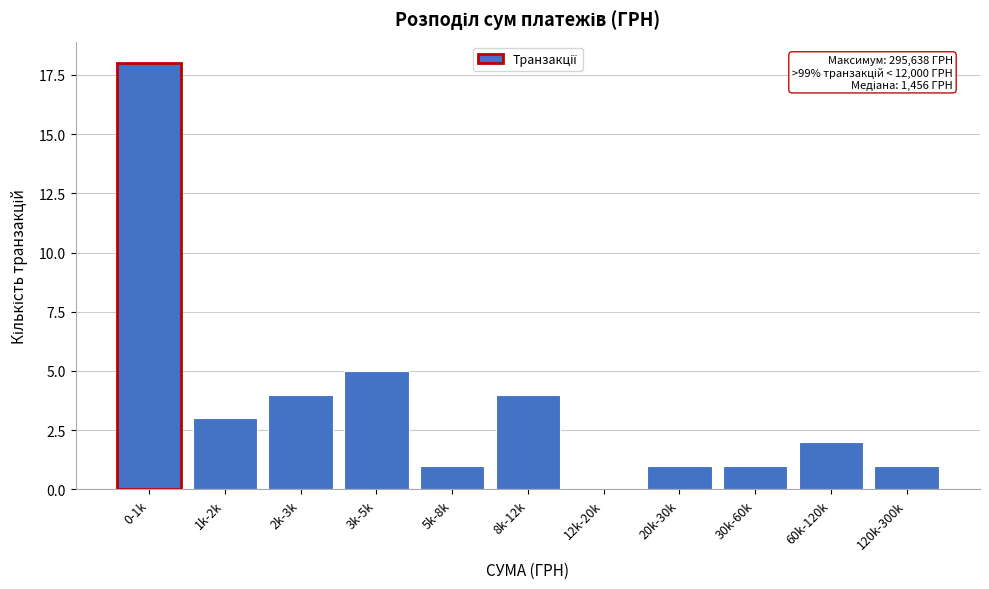

Reading left to right, extract all data points from this chart.

0-1k=18	1k-2k=3	2k-3k=4	3k-5k=5	5k-8k=1	8k-12k=4	12k-20k=0	20k-30k=1	30k-60k=1	60k-120k=2	120k-300k=1